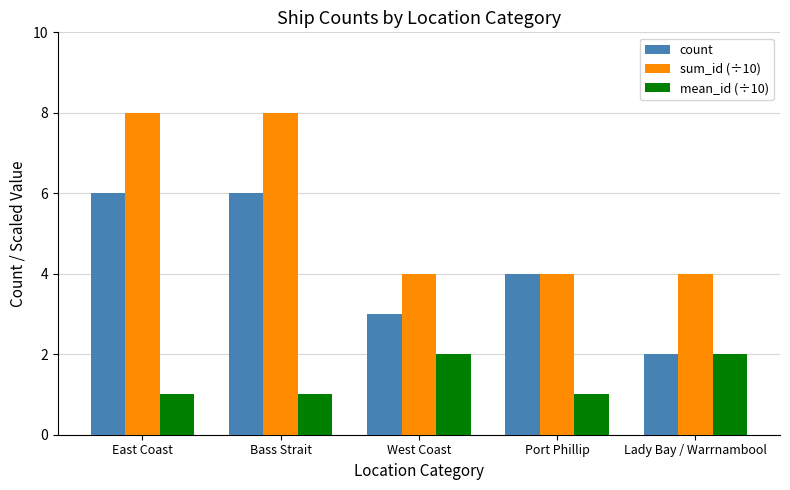

What are all the series names shown in the legend?

count, sum_id (÷10), mean_id (÷10)